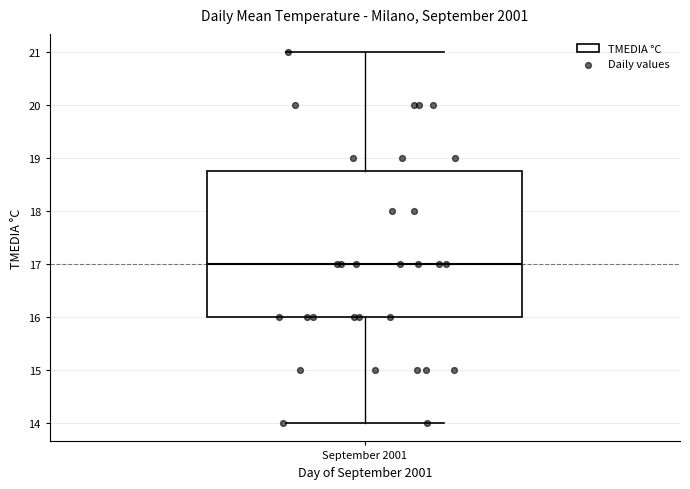

Transcribe this box plot: give where the median line is, the range the box spans, and where the two whiskers end, as read against the y-axis. The values are not printed on the chart, so give them approximately, as read against the axis.

median 17.0, box 16.0 to 18.8, whiskers 14.0 to 21.0